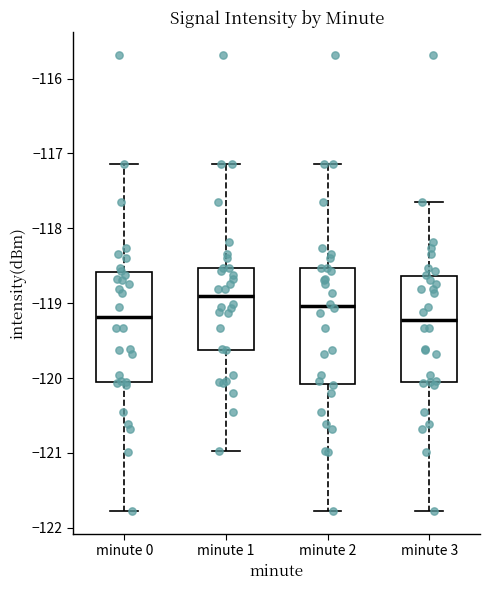

Which box's median line is the highest?

minute 1